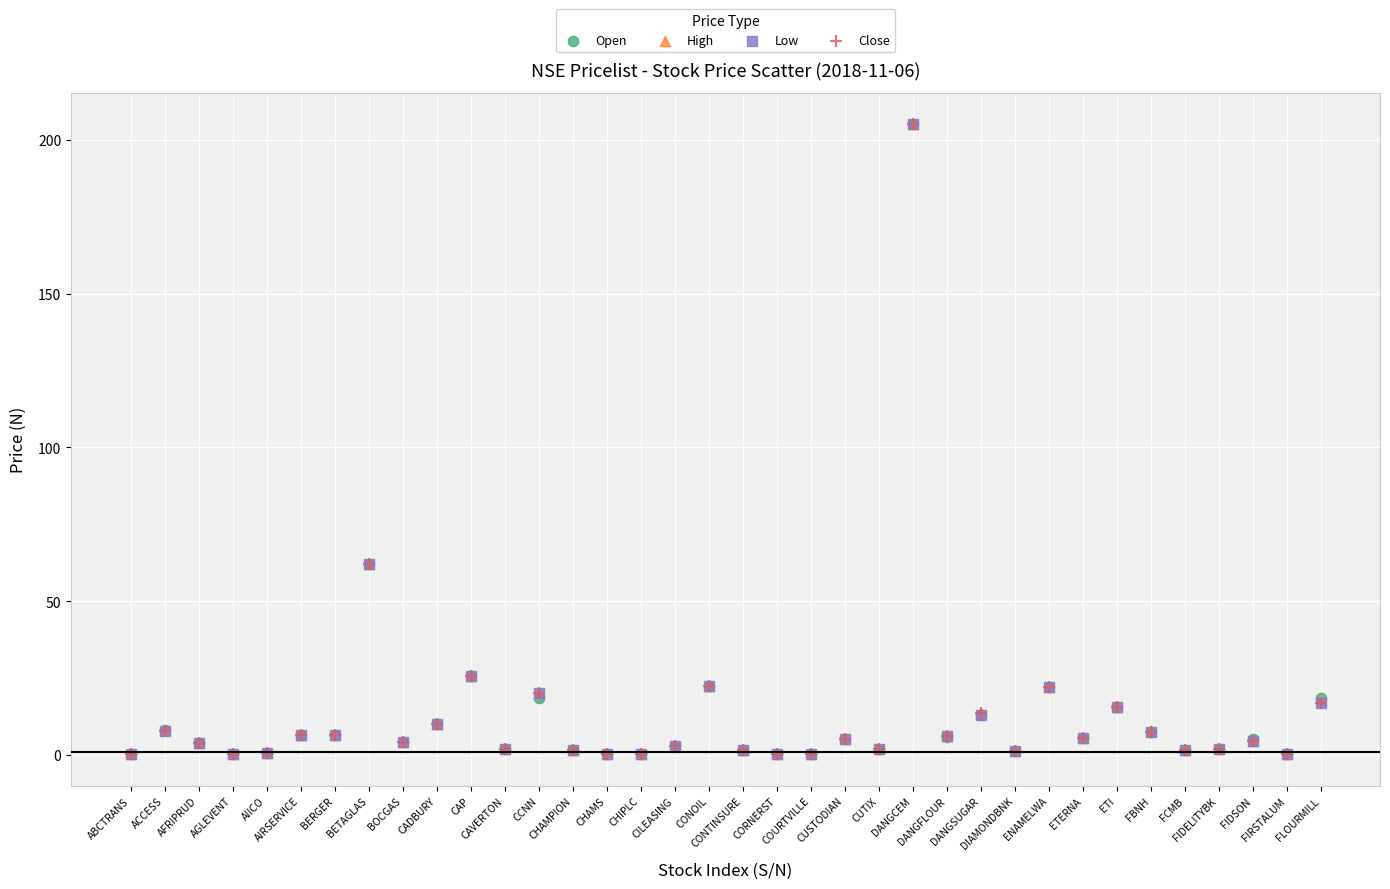

What are all the series names shown in the legend?

Open, High, Low, Close